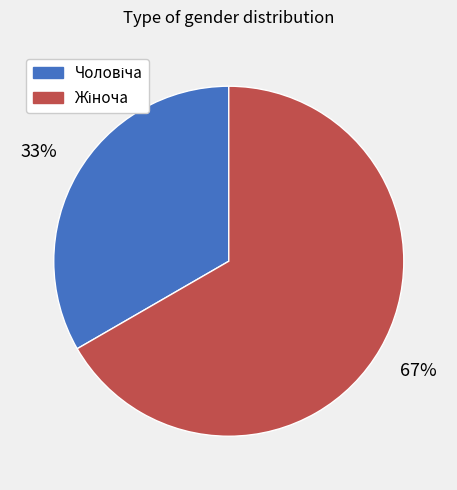

How many segments does this pie chart have?

2